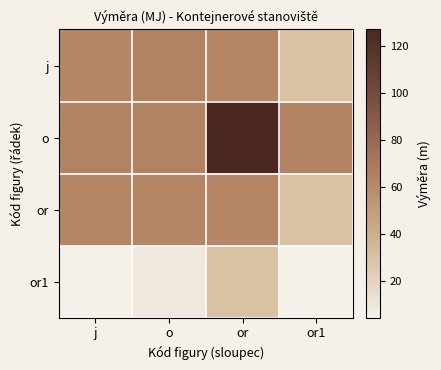

Between o and or1, which series saw the biggest shift?

j